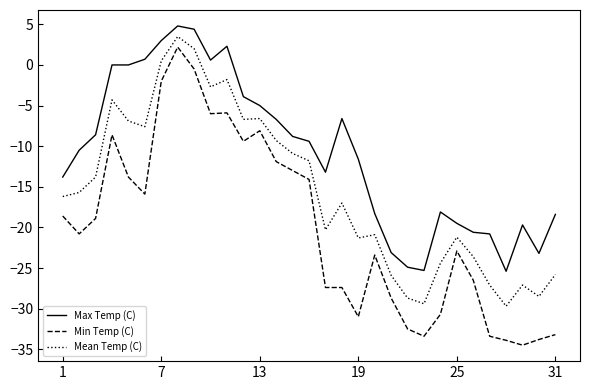

How many lines are shown in the chart?

3